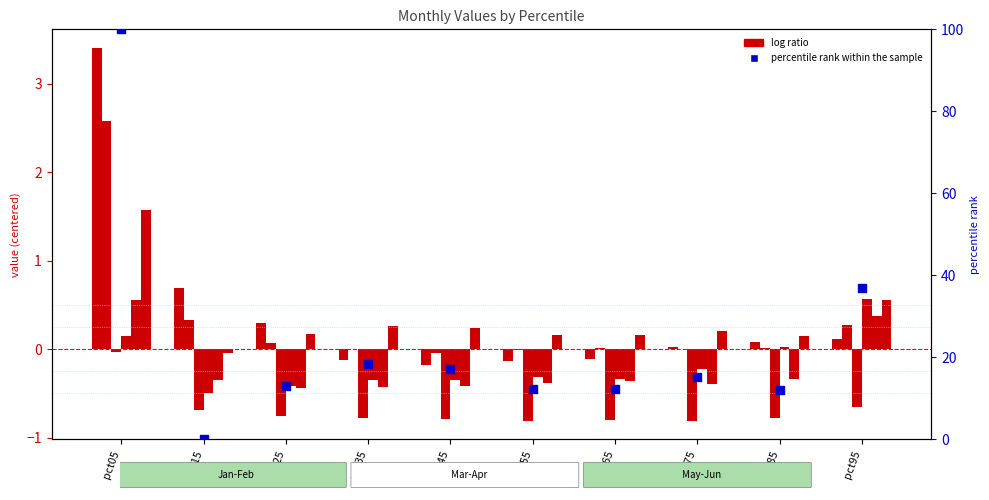

At which category is the sum across all series the highest?

pct05